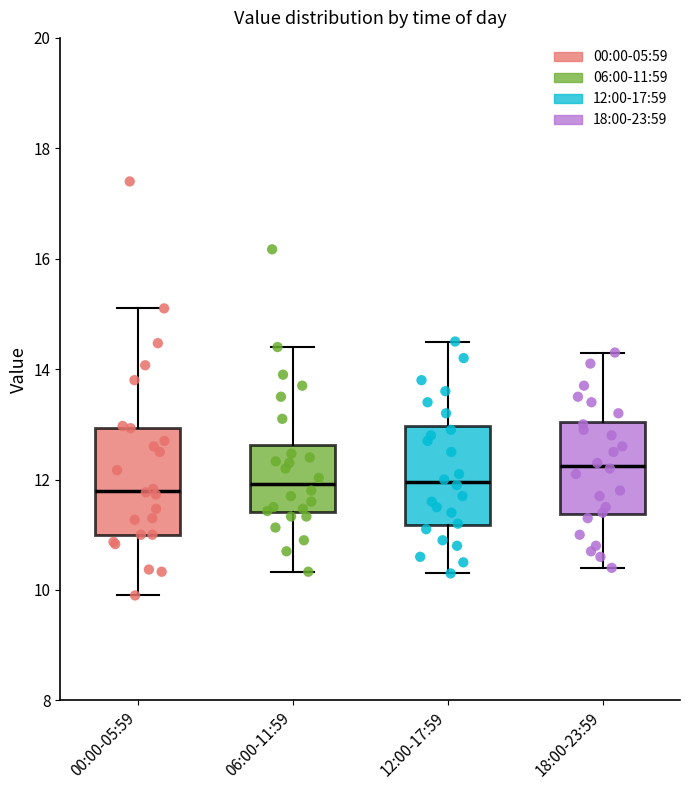

Which box has the highest median line?

18:00-23:59